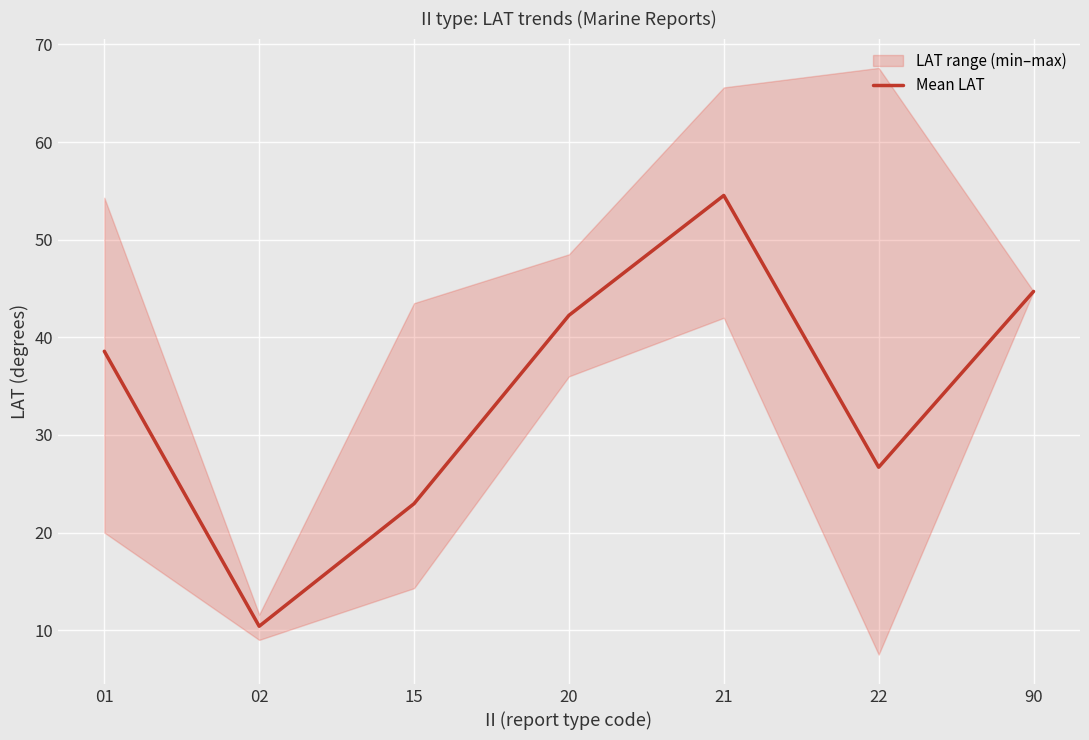

What is the difference between the maximum and minimum values?

44.1